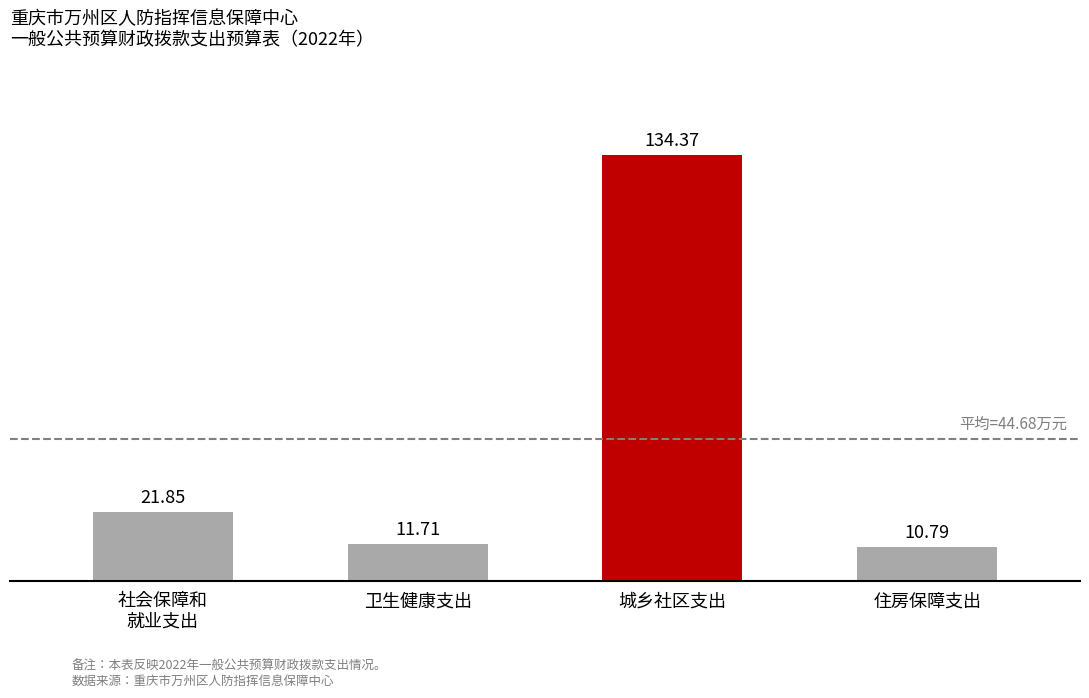

What is the sum of all values?

178.7